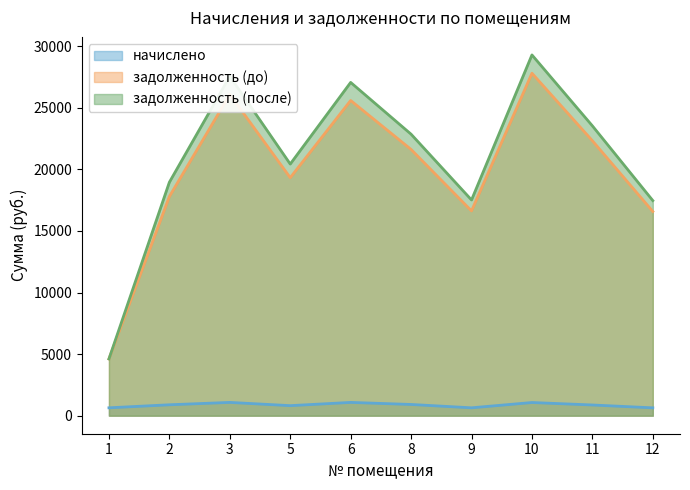

Reading left to right, transcribe all the data shown in this chart.

начислено: 1=639.2	2=885.0	3=1078.0	5=814.0	6=1078.0	8=910.5	9=639.2	10=1068.9	11=868.6	12=637.4
задолженность (до): 1=4607.8	2=17793.3	3=26079.8	5=19322.7	6=25590.3	8=21613.7	9=16624.3	10=27801.5	11=22321.8	12=16576.6
задолженность (после): 1=4607.8	2=18952.8	3=27551.8	5=20429.2	6=27055.7	8=22851.4	9=17512.8	10=29287.5	11=23529.3	12=17462.6